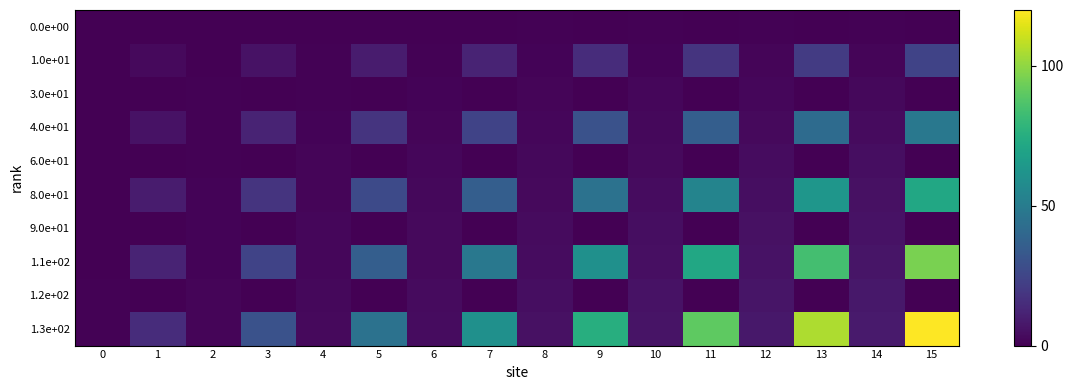

Which series has the largest total across all categories?

1.3e+02